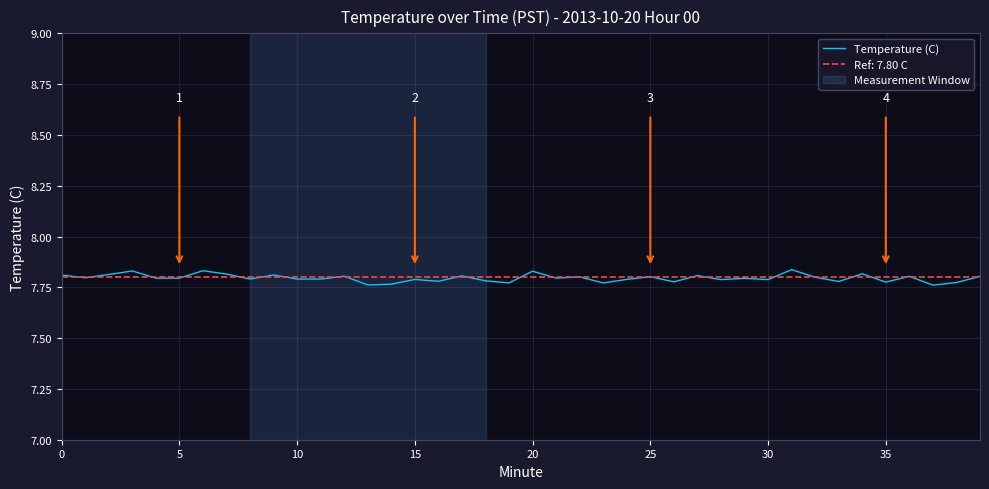

How many data points does each series have?

40